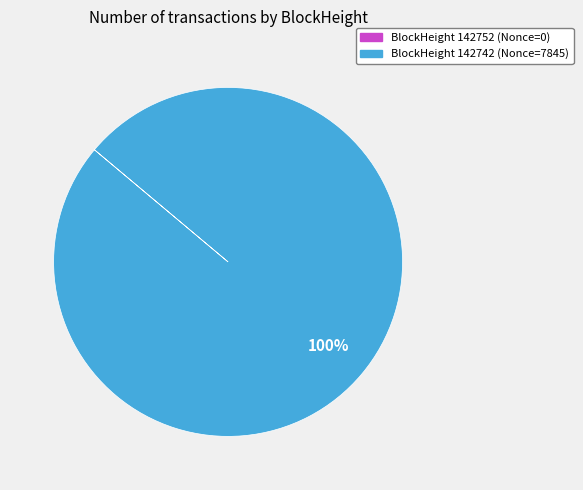

To the nearest percent, what is the average slice percentage?

50%